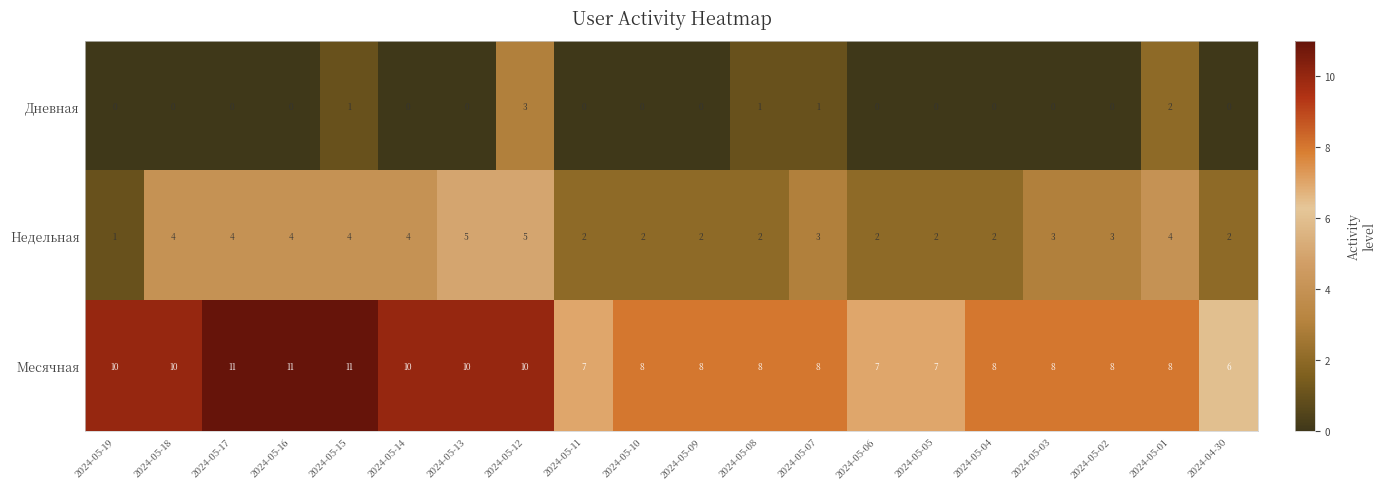

What is the greatest value displayed?

11